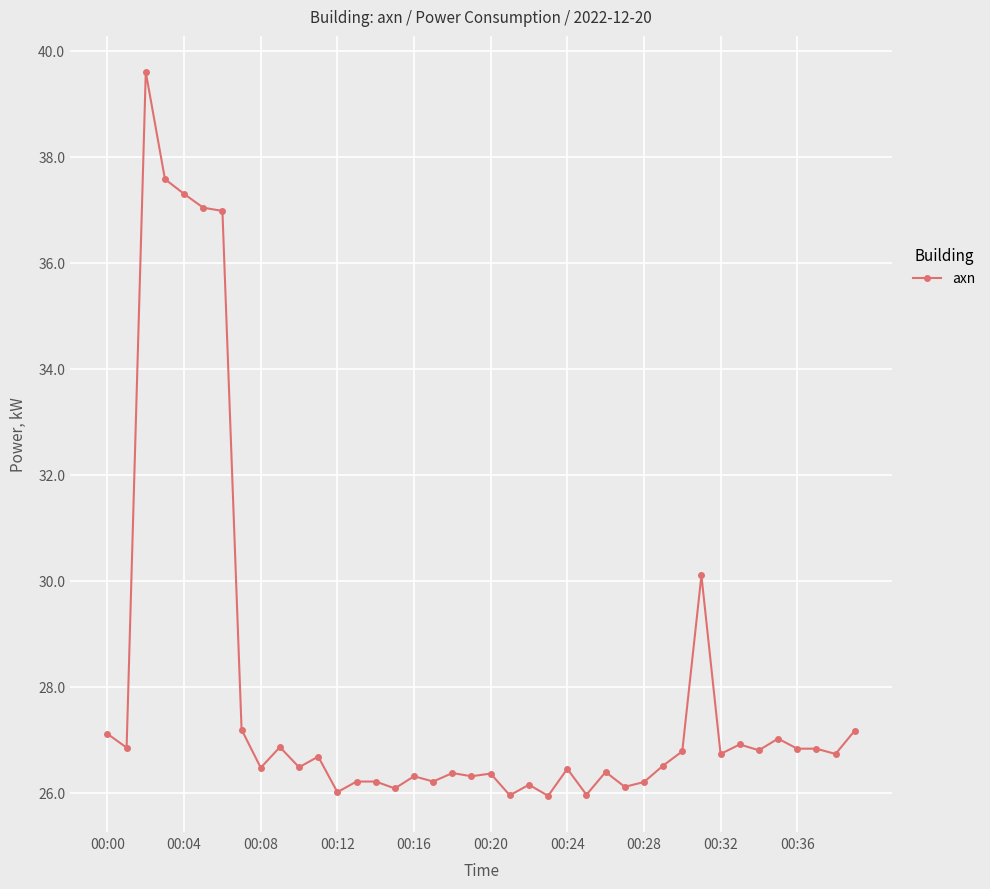

What is the maximum value shown in the chart?

39.6